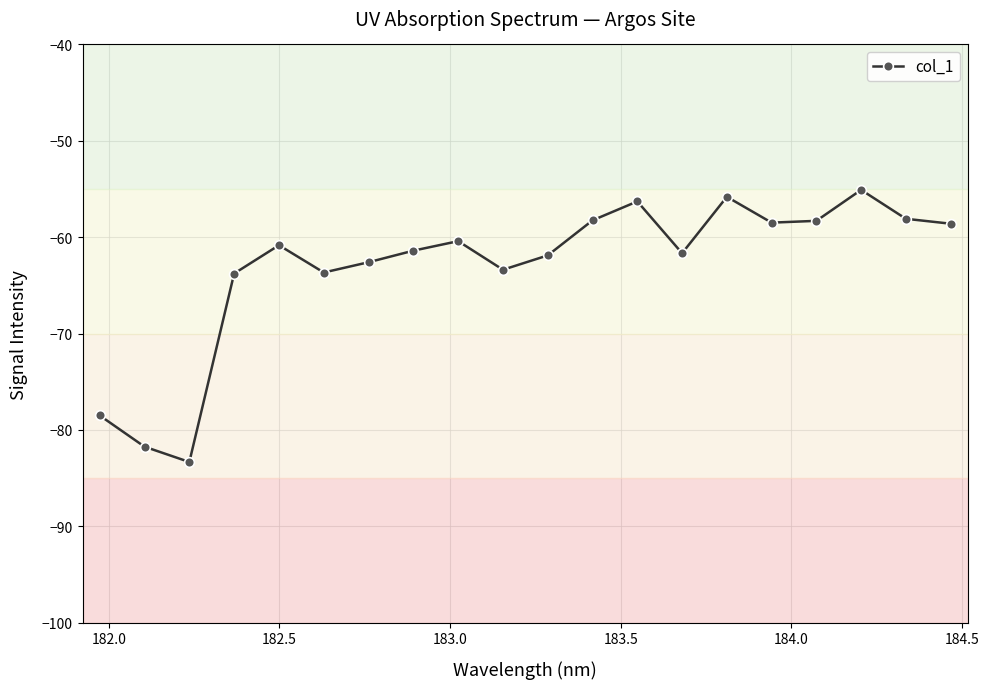

What is the maximum value shown in the chart?

-55.1